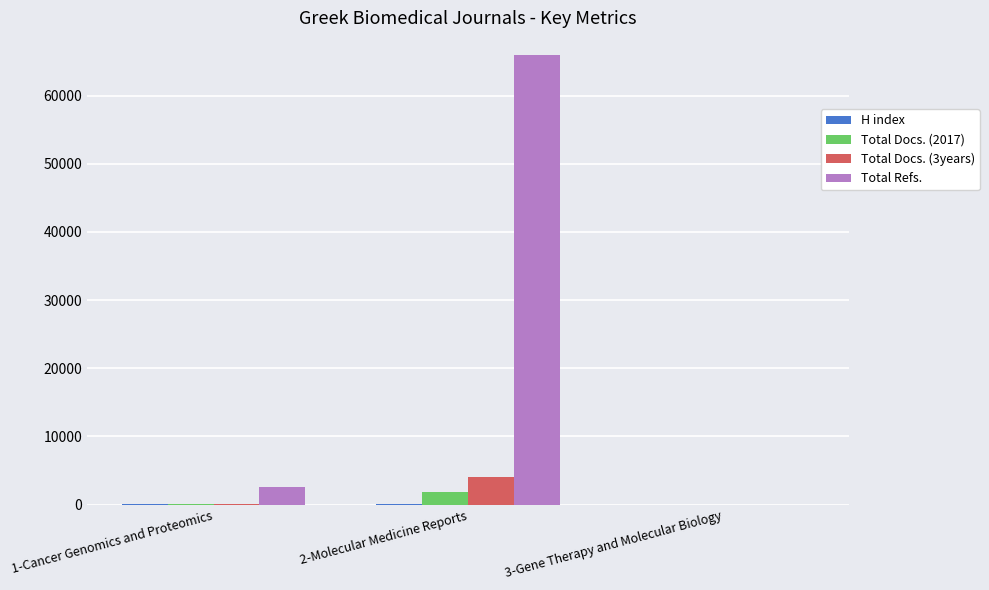

At which label is Total Refs. closest to 32984?

1-Cancer Genomics and Proteomics